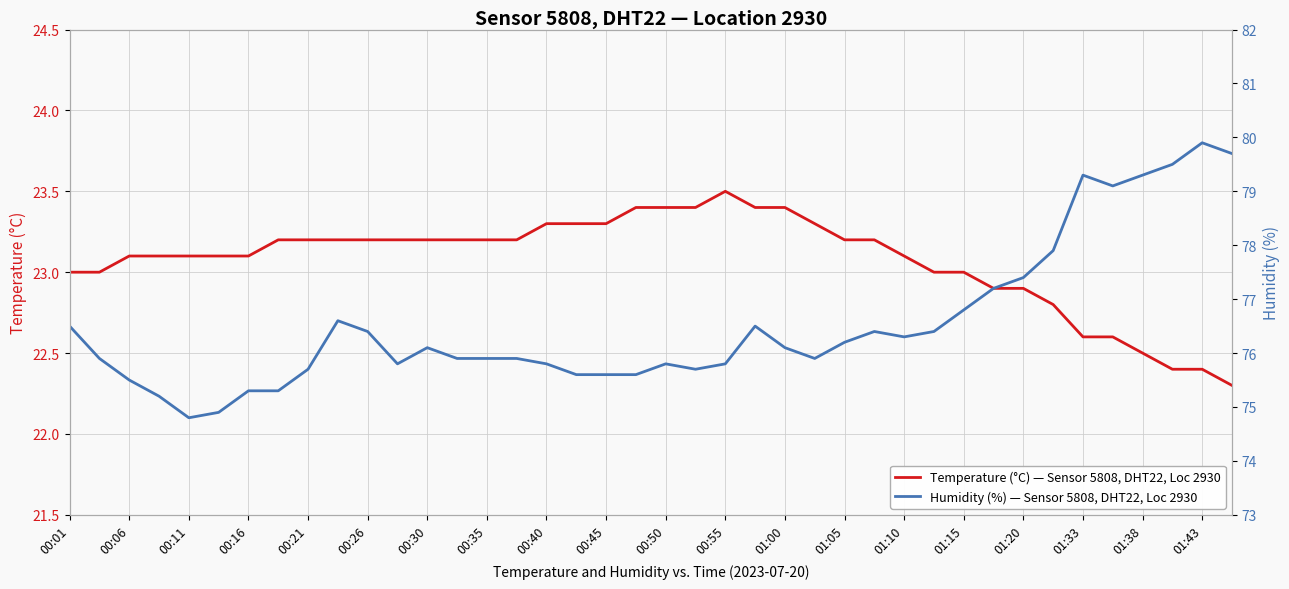

The value of Temperature (°C) — Sensor 5808, DHT22, Loc 2930 at 01:05 is 34.5. True or false?

False